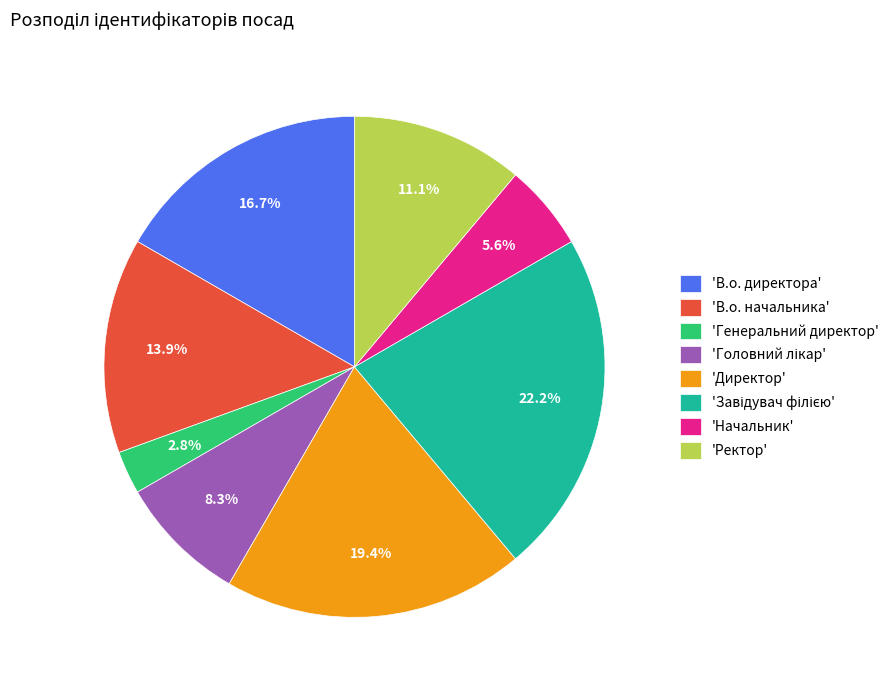

Approximately how many times larger is the value at 'Генеральний директор' compared to 'Начальник'?

0.5